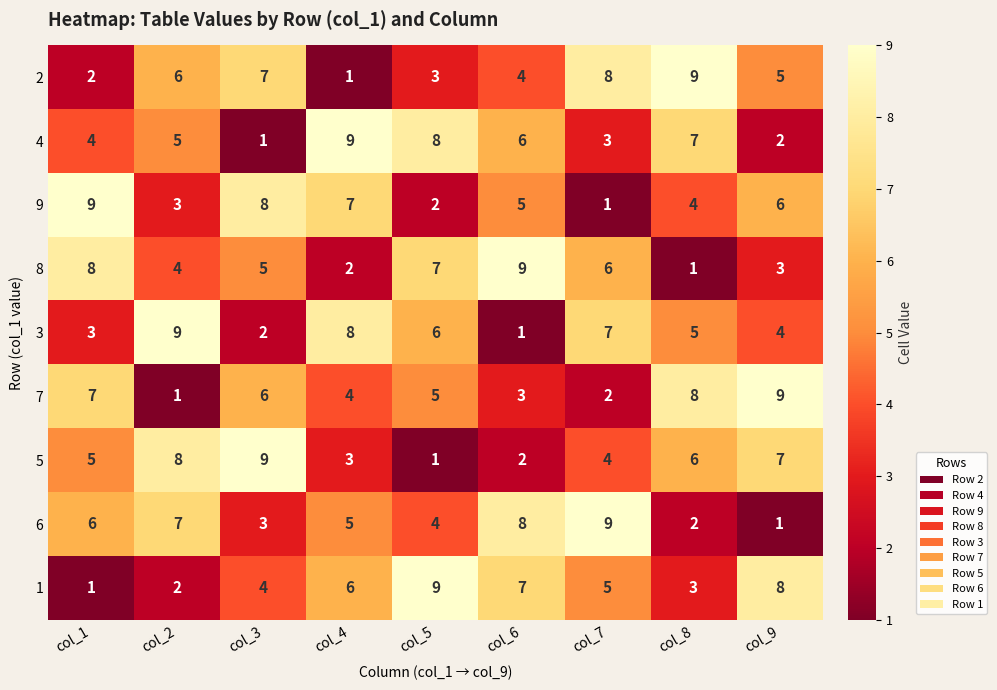

Between col_7 and col_8, which series saw the biggest shift?

6